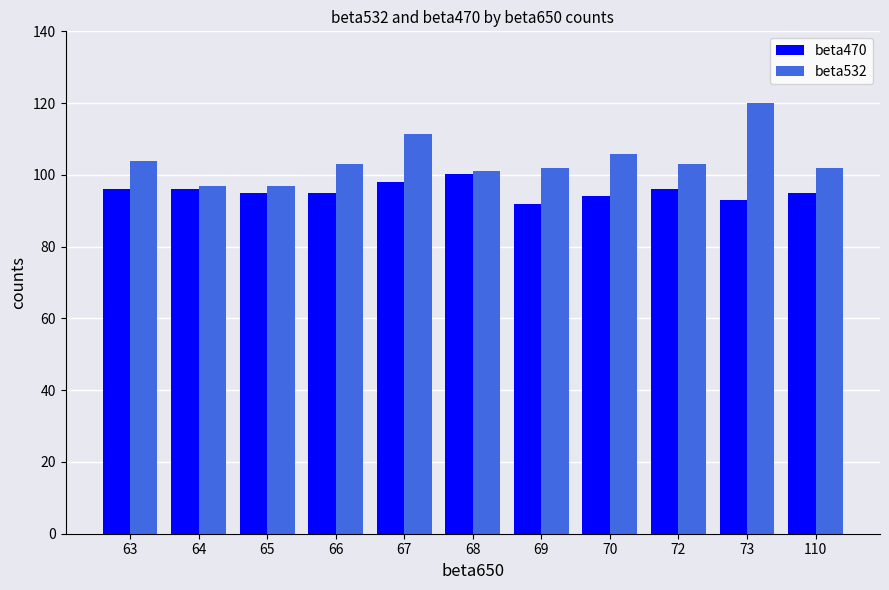

How many bars are there in each group?

2